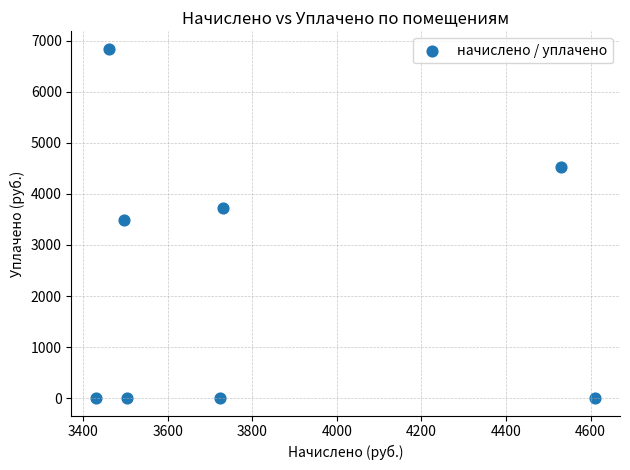

What is the range of X values (max minus min)?

1180.0